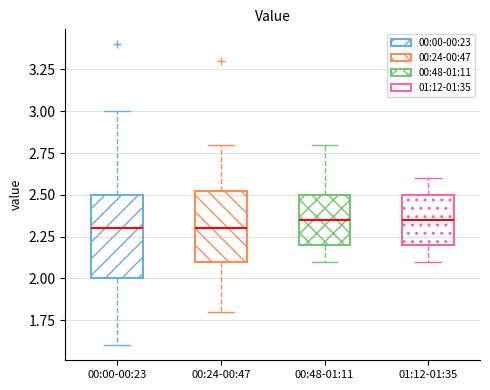

Reading left to right, transcribe this box plot: for each box, give where its median line is, the range the box spans, and where its two whiskers end, as read against the y-axis. The values are not printed on the chart, so give them approximately, as read against the axis.

00:00-00:23: median 2.30, box 2.00 to 2.50, whiskers 1.60 to 3.00
00:24-00:47: median 2.30, box 2.10 to 2.55, whiskers 1.80 to 2.80
00:48-01:11: median 2.35, box 2.20 to 2.50, whiskers 2.10 to 2.80
01:12-01:35: median 2.35, box 2.20 to 2.50, whiskers 2.10 to 2.60